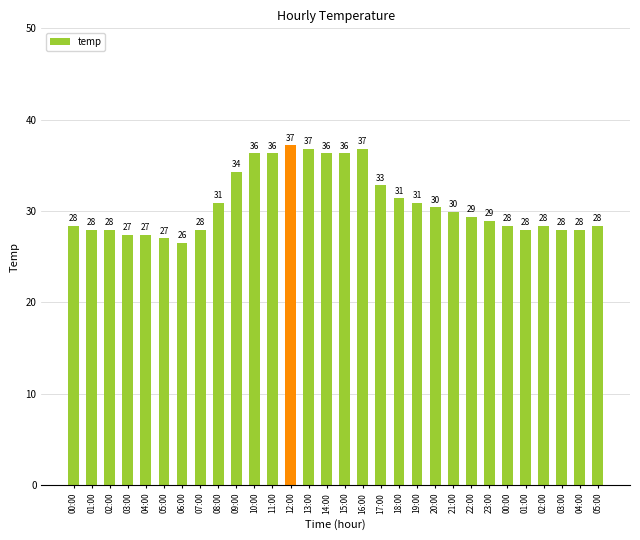

List the labels in order of value, smallest first.

06:00, 05:00, 03:00, 04:00, 01:00, 02:00, 07:00, 01:00, 03:00, 04:00, 00:00, 00:00, 02:00, 05:00, 23:00, 22:00, 21:00, 20:00, 08:00, 19:00, 18:00, 17:00, 09:00, 10:00, 11:00, 14:00, 15:00, 13:00, 16:00, 12:00